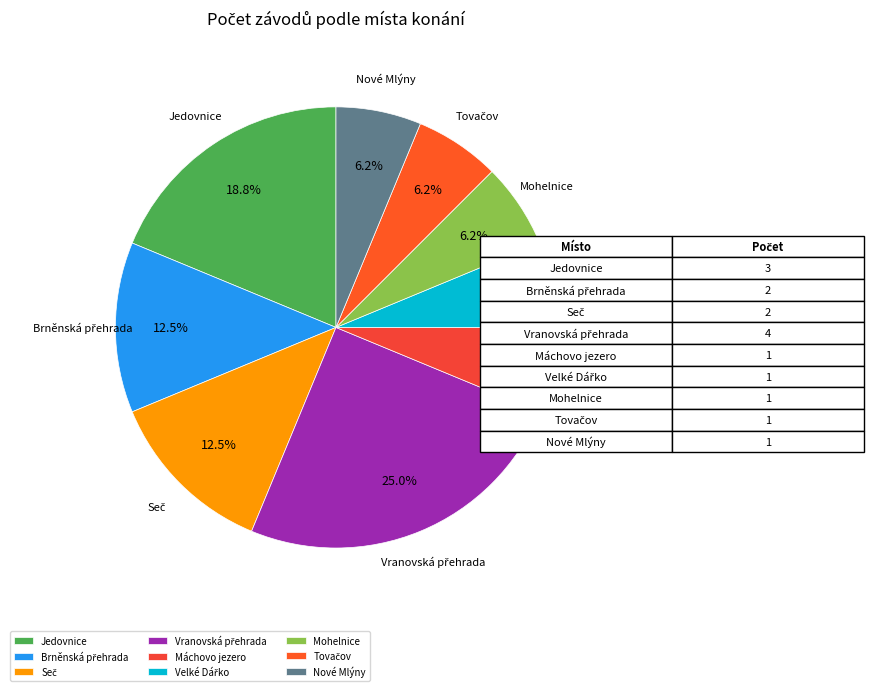

Does any single category account for the majority?

No